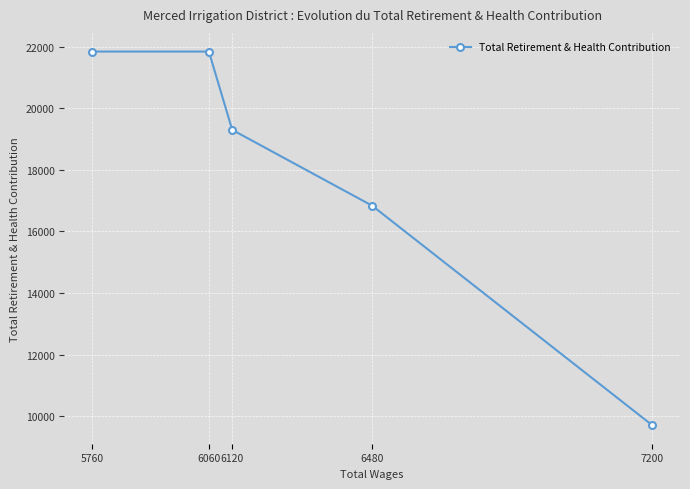

Reading right to left, list all the values displayed in this chart.

7200=9709	6480=16836	6120=19300	6060=21844	5760=21844